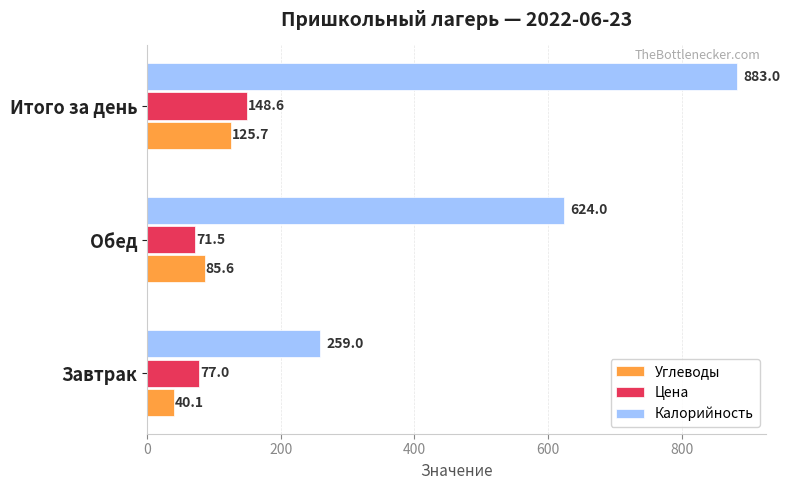

Rank the series at Обед from lowest to highest value.

Цена, Углеводы, Калорийность